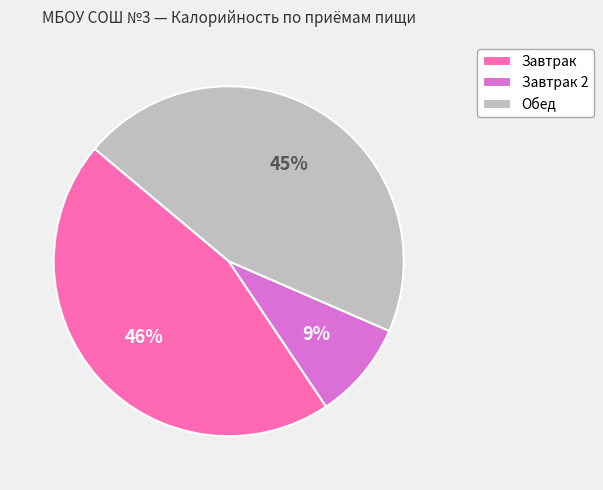

Which category has the smallest portion of the pie?

Завтрак 2